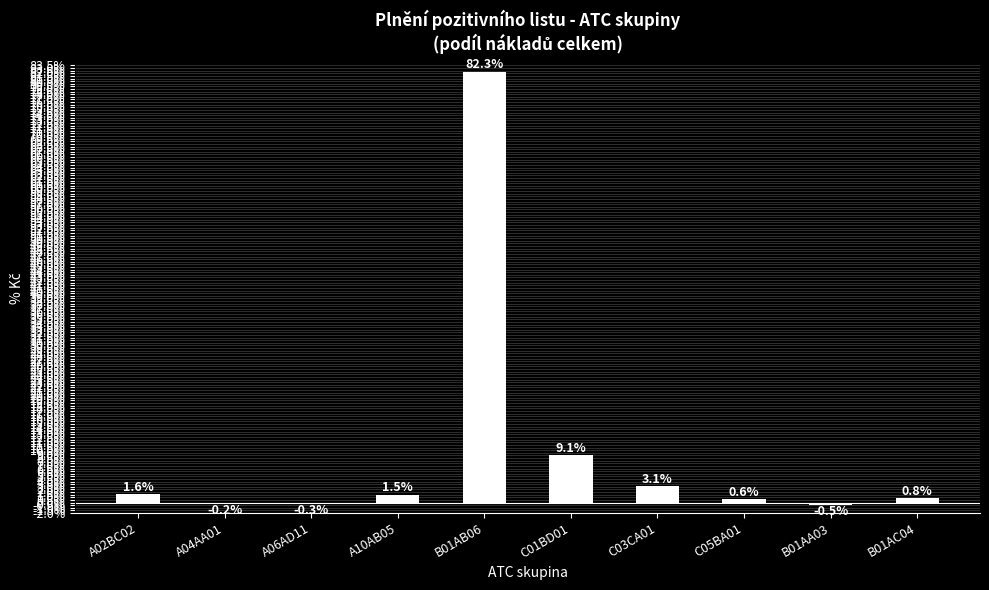

The value at C05BA01 is 0.6. True or false?

True